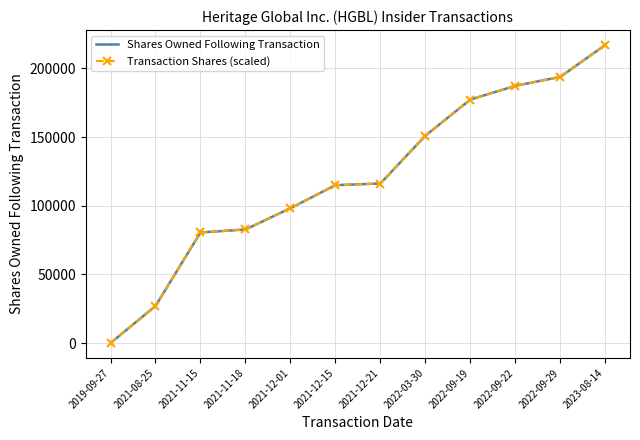

Is this an area chart (filled region under the line)?

No